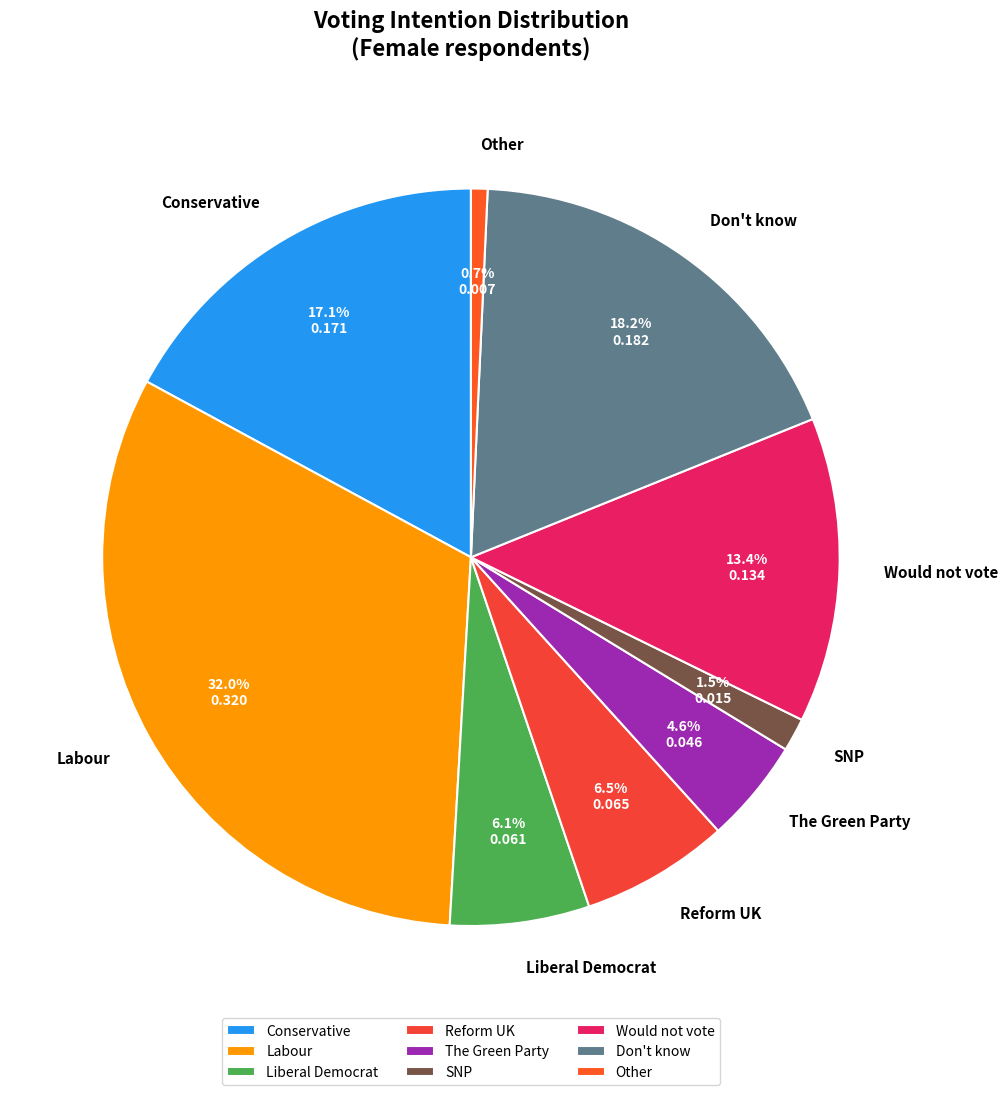

Which slice is the largest?

Labour